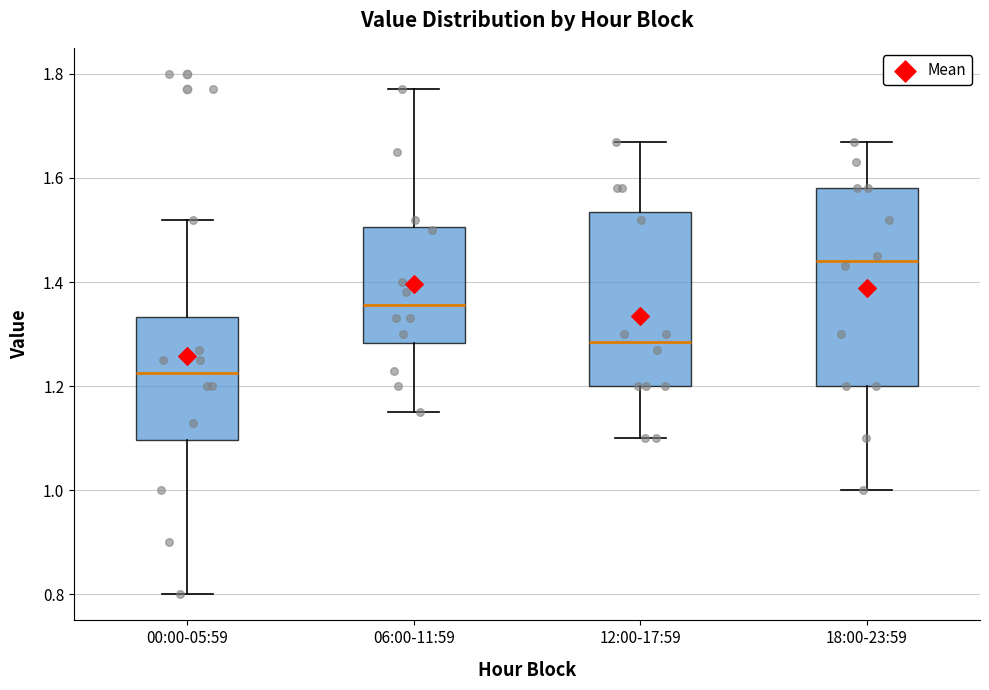

Where is the lower edge of the box for 18:00-23:59 on the y-axis? The values are not printed on the chart, so give them approximately, as read against the axis.

1.20